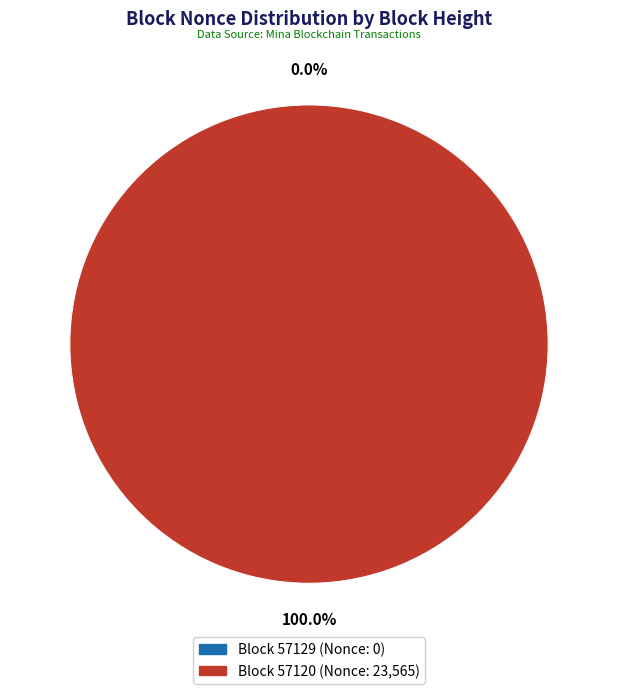

What percentage is the 57120 slice, to the nearest percent?

100%